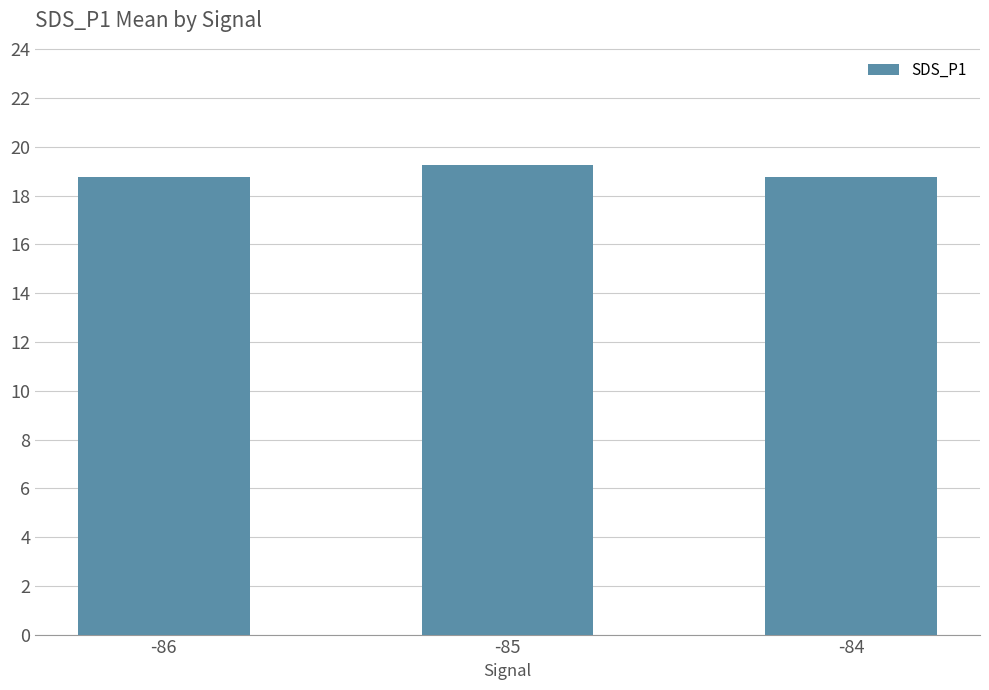

At which category does the chart reach its peak across all series?

-85